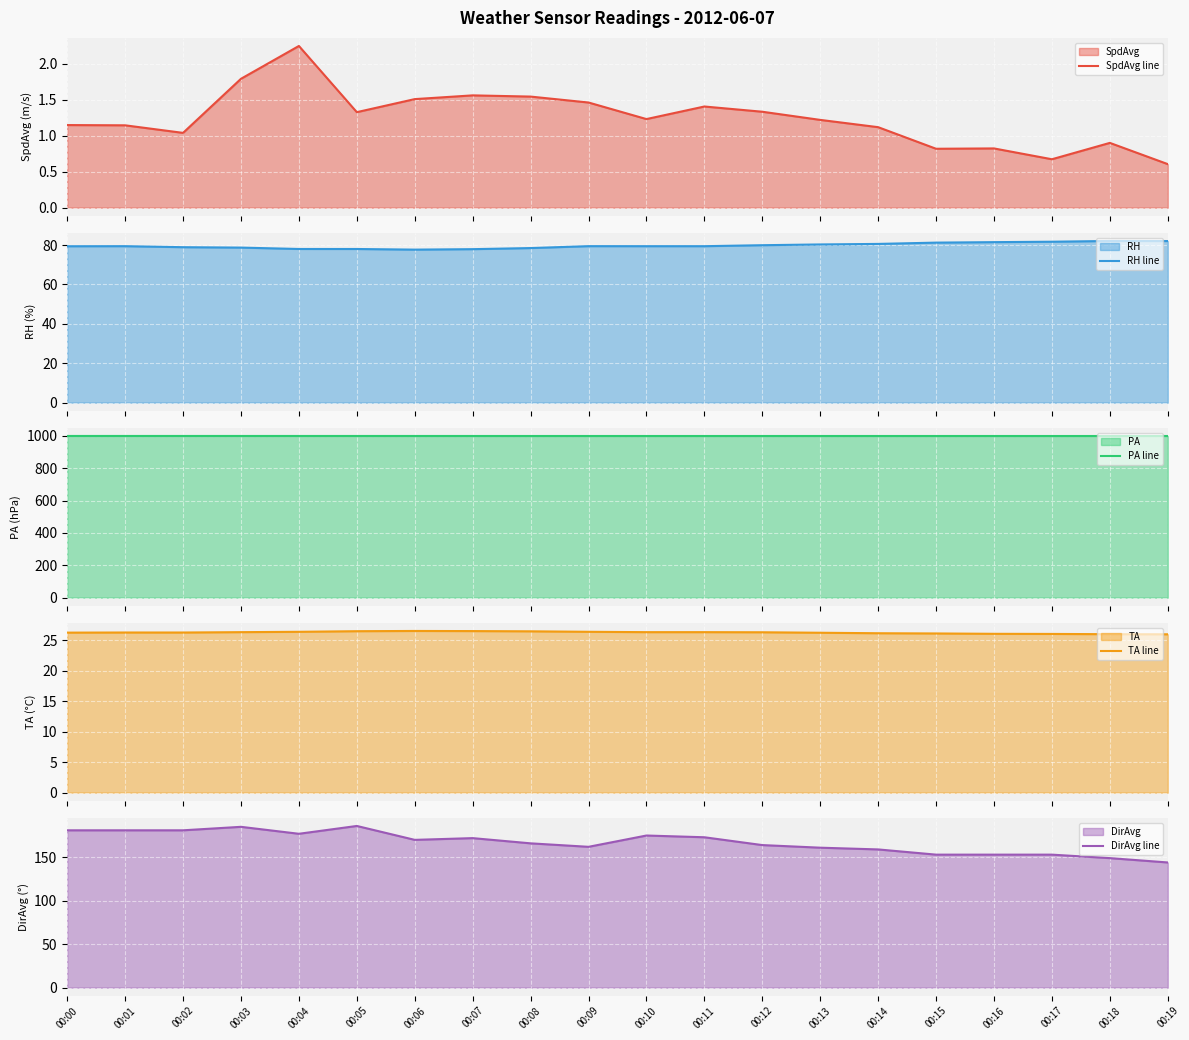

True or false: SpdAvg line has more than 1 interior local peaks.

True